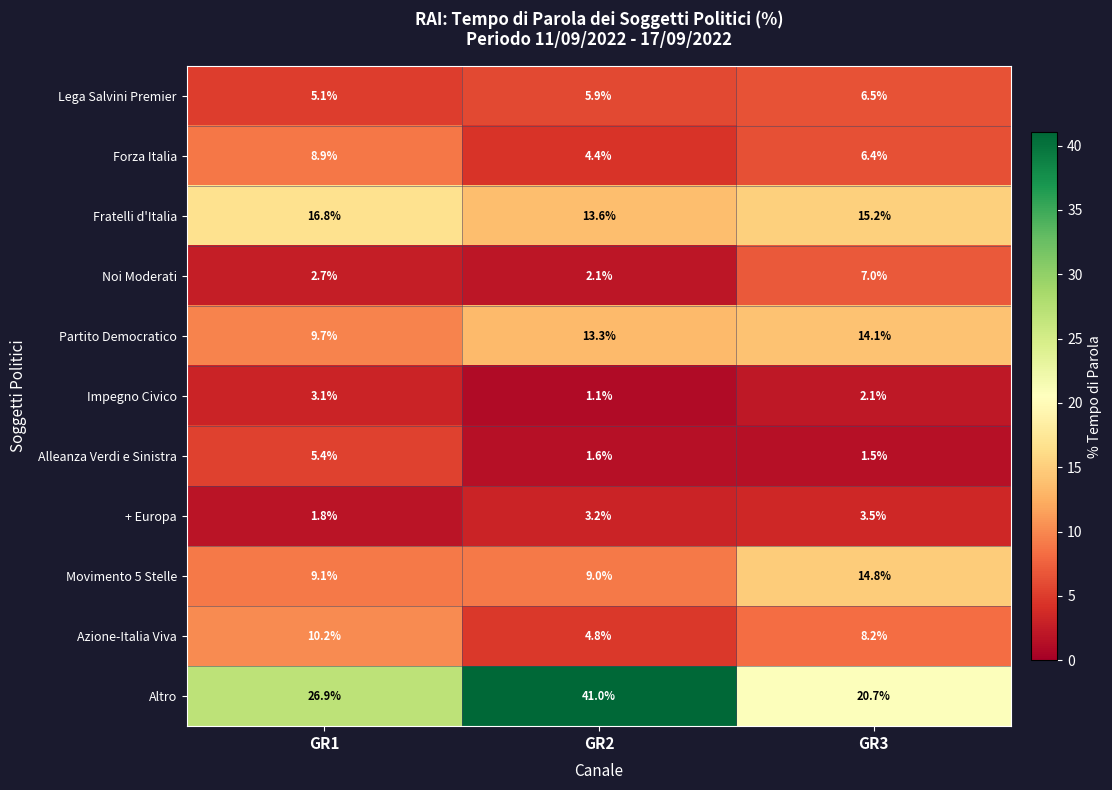

How many categories are shown in the chart?

3